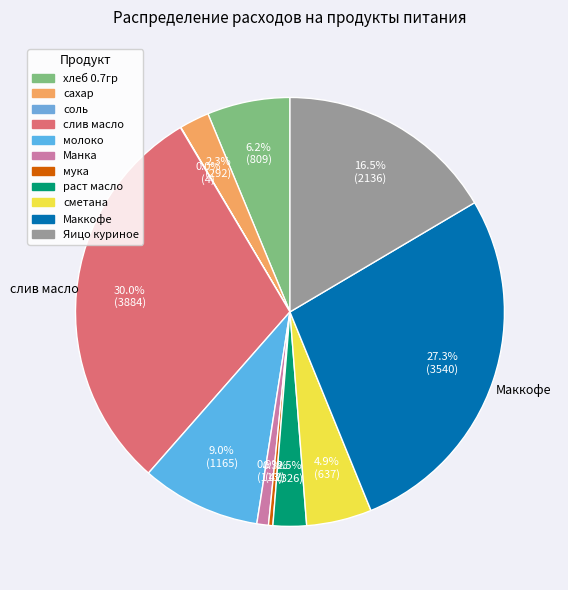

To the nearest percent, what is the average slice percentage?

9%